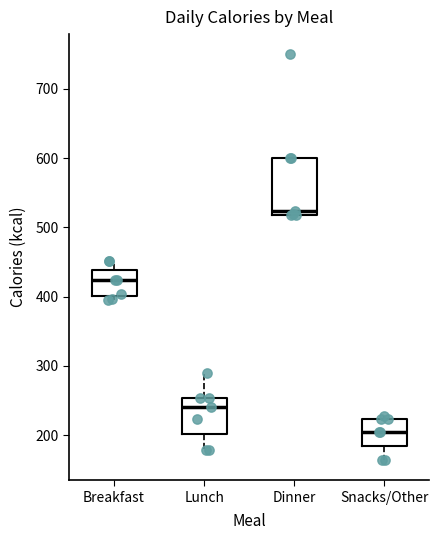

Reading left to right, transcribe this box plot: for each box, give where its median line is, the range the box spans, and where its two whiskers end, as read against the y-axis. The values are not printed on the chart, so give them approximately, as read against the axis.

Breakfast: median 420, box 400 to 440, whiskers 400 (just below the box's lower edge) to 450
Lunch: median 240, box 200 to 250, whiskers 180 to 290
Dinner: median 520 (just above the box's lower edge), box 520 to 600, whiskers 520 to 600
Snacks/Other: median 210, box 180 to 220, whiskers 160 to 230